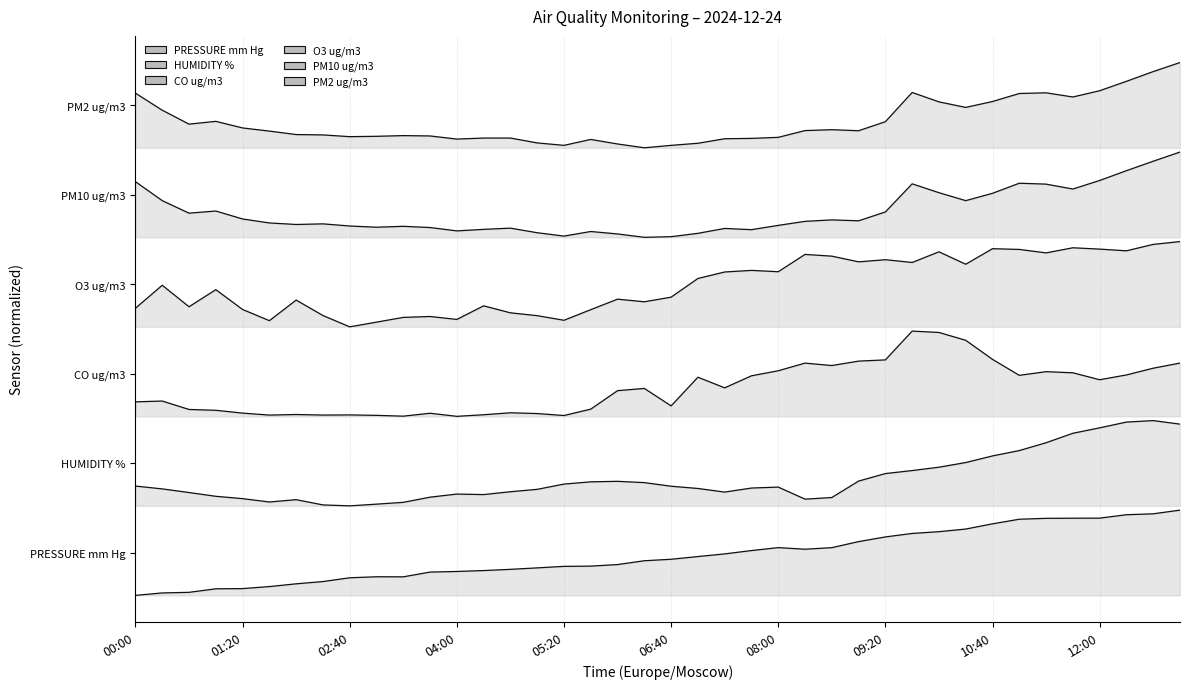

Which series has the widest spread of values?

O3 ug/m3